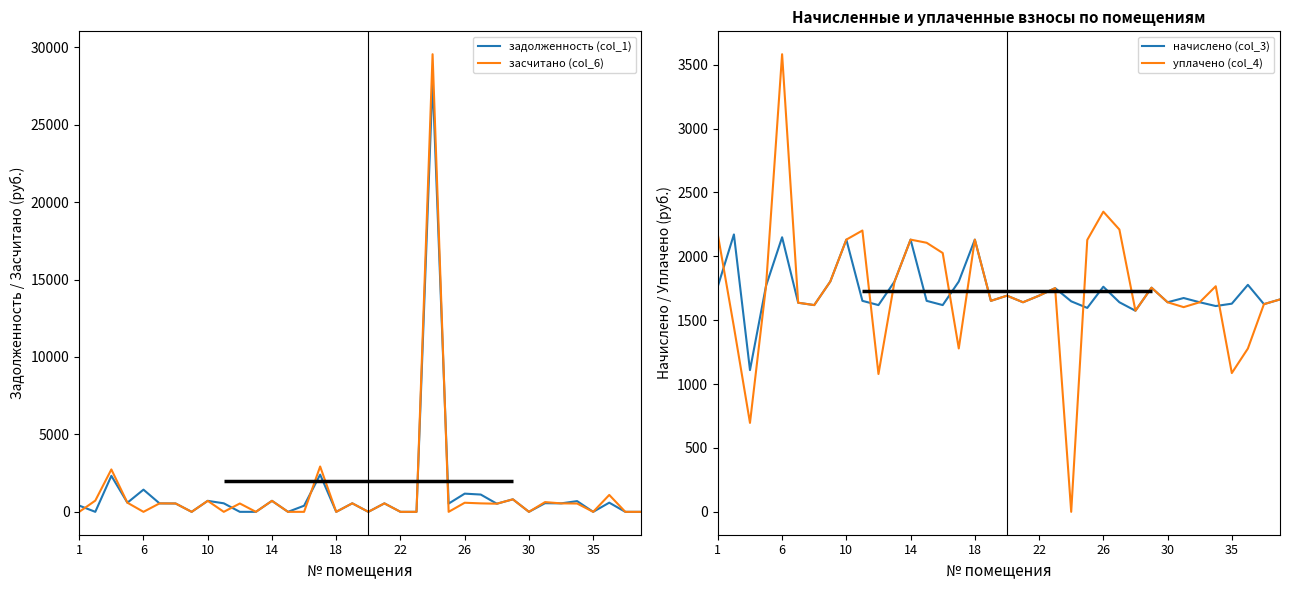

The value of задолженность (col_1) at 35 is -10699.2. True or false?

False